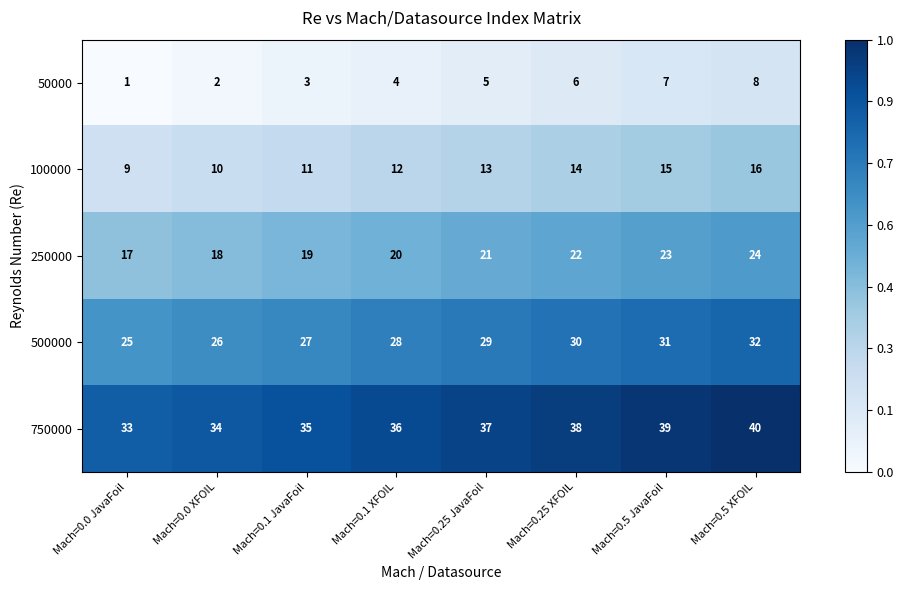

Is the value of 250000 at Mach=0.25 JavaFoil greater than the value of 500000 at Mach=0.25 XFOIL?

No